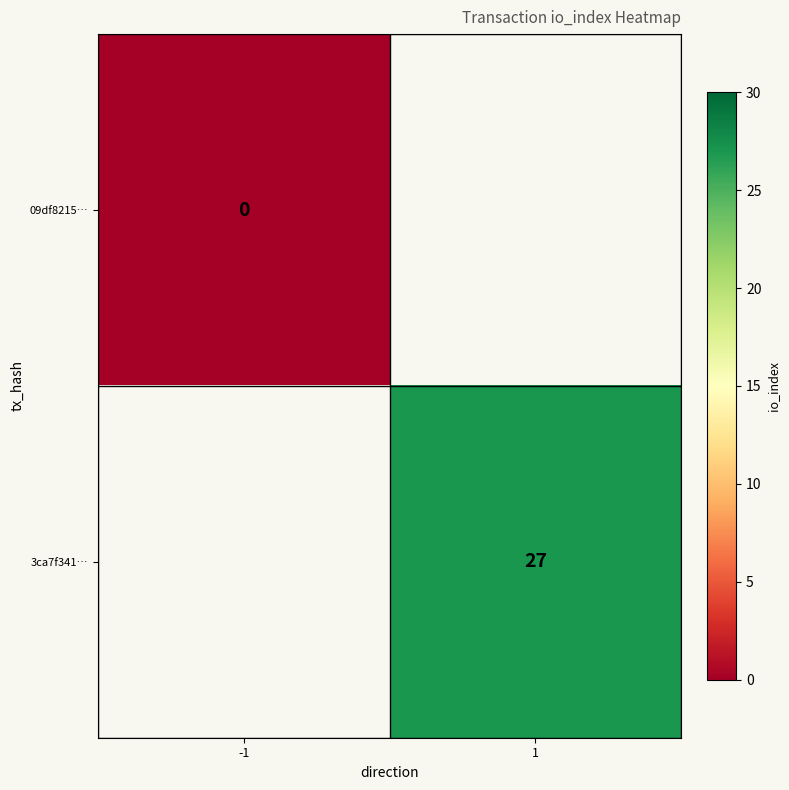

True or false: 3ca7f341… has a value of 27 at 1.

True